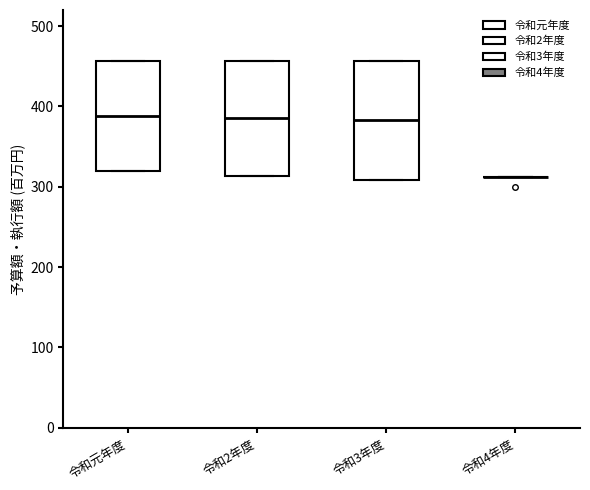

Reading left to right, transcribe this box plot: for each box, give where its median line is, the range the box spans, and where its two whiskers end, as read against the y-axis. The values are not printed on the chart, so give them approximately, as read against the axis.

令和元年度: median 390, box 320 to 460, whiskers 320 to 460
令和2年度: median 390, box 310 to 460, whiskers 310 to 460
令和3年度: median 380, box 310 to 460, whiskers 310 to 460
令和4年度: box collapsed to a line at 310, whiskers 310 to 310